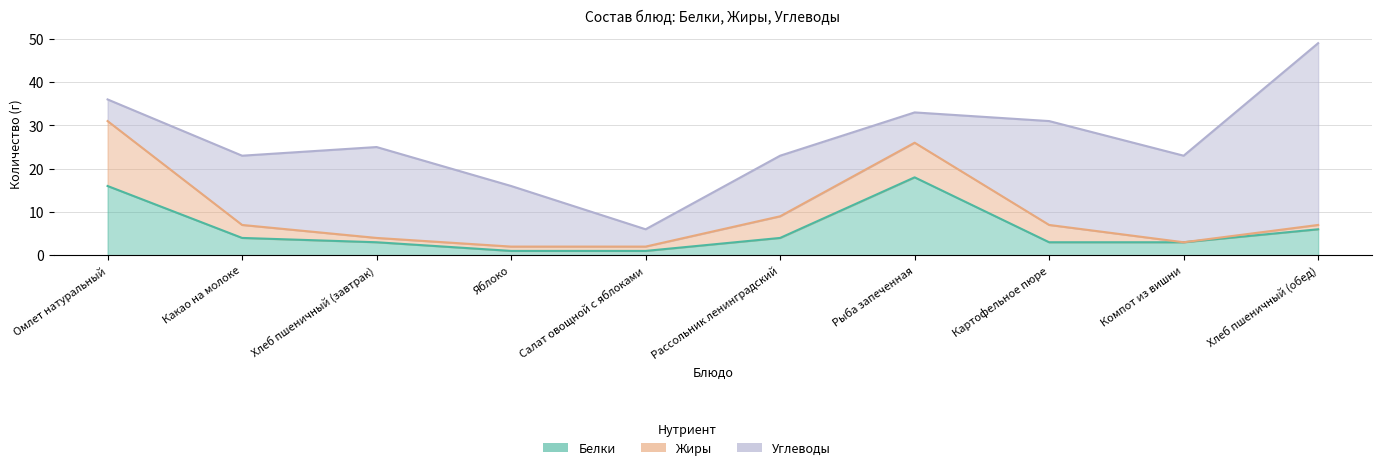

Between Салат овощной с яблоками and Рассольник ленинградский, which series saw the biggest shift?

Углеводы